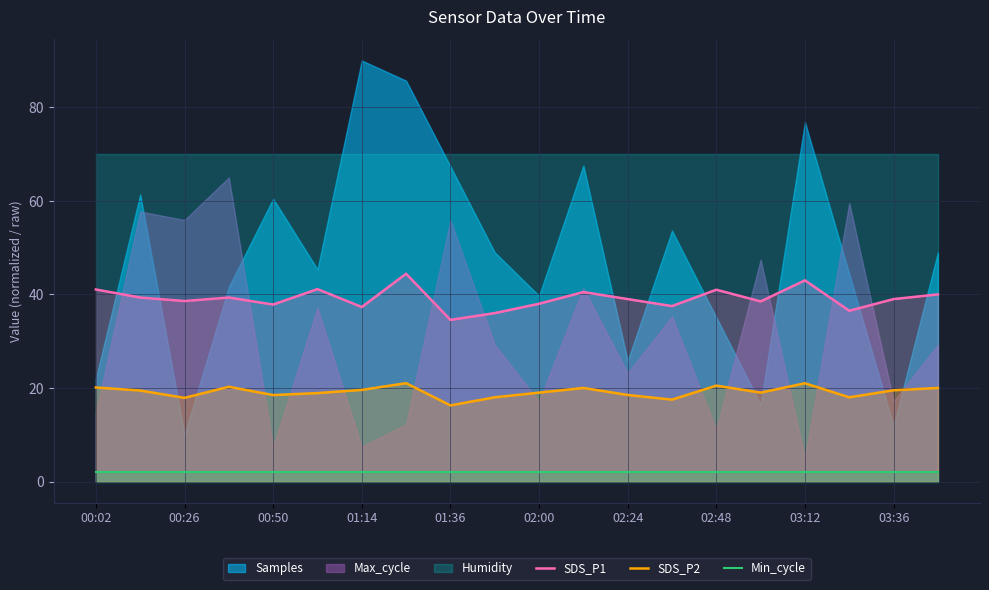

True or false: Min_cycle and SDS_P2 cross at least once.

False